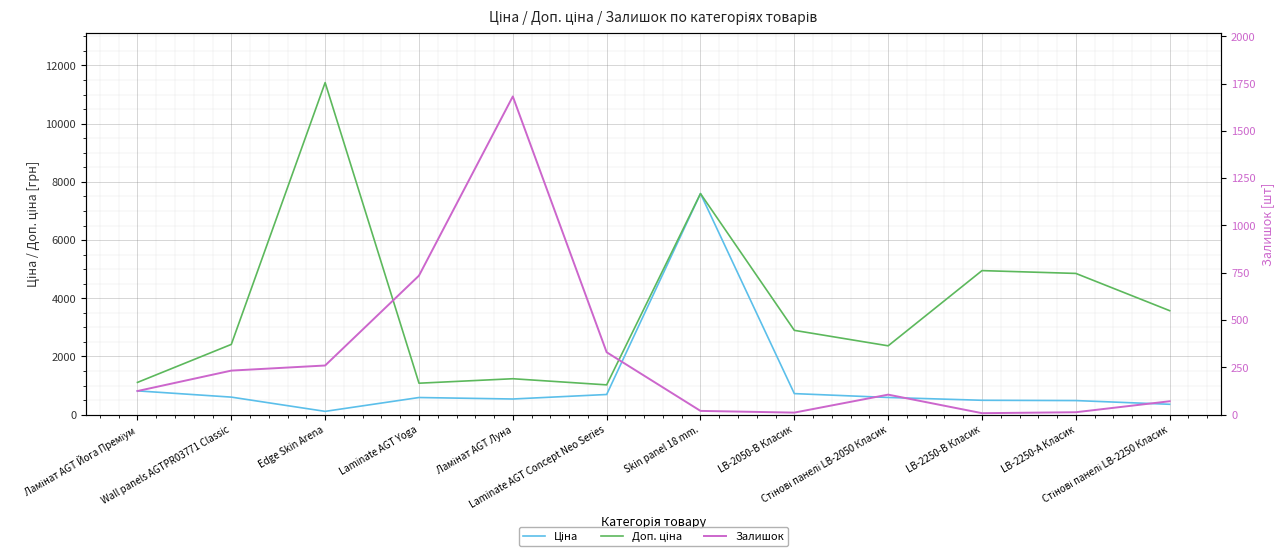

What is the approximate value of Ціна at Edge Skin Arena?

114.1